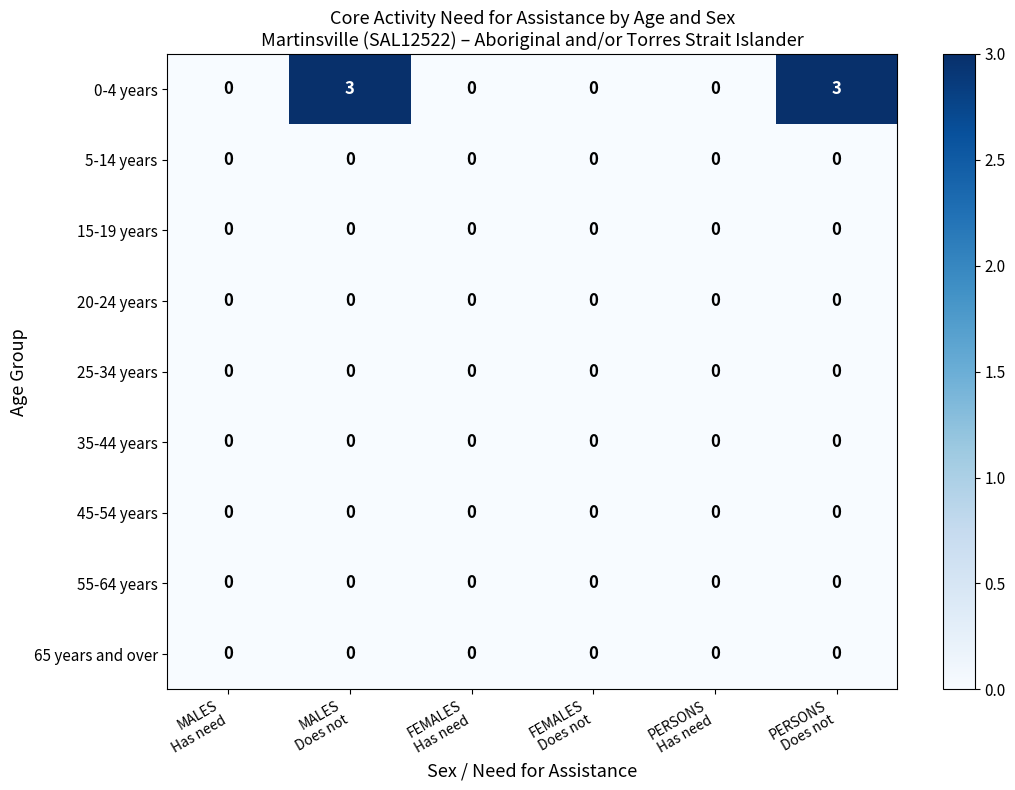

What is the greatest value displayed?

3